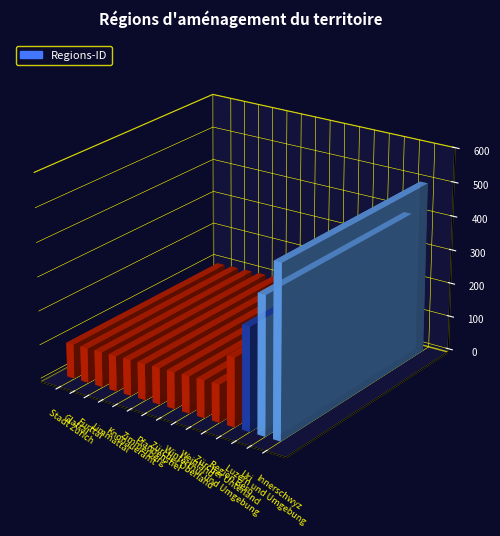

How many values are below 108?

7